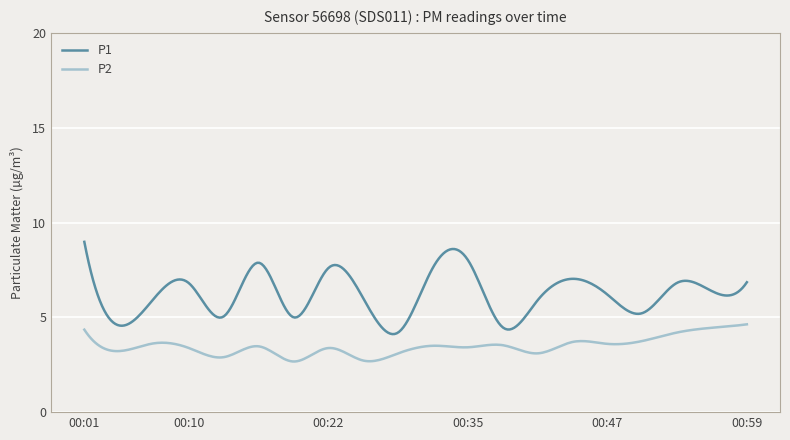

Count the number of data series in this chart.

2